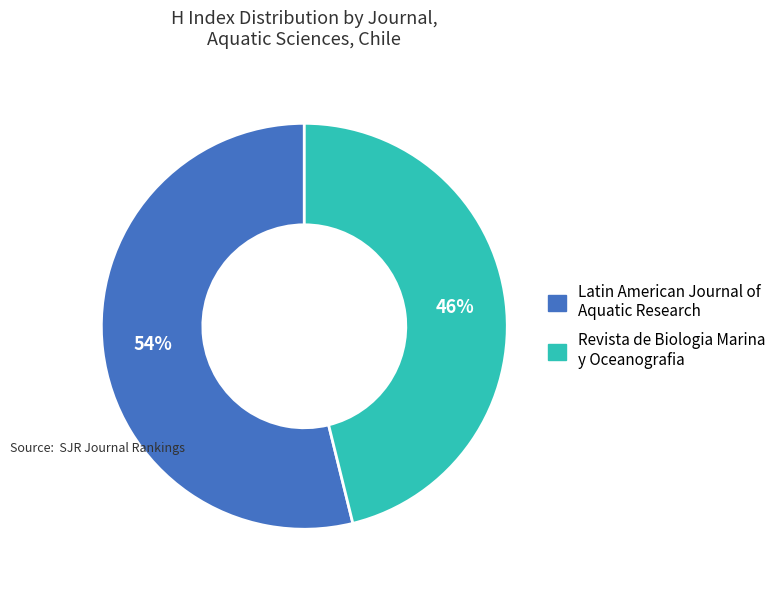

Rank the categories by value from lowest to highest.

Revista de Biologia Marina y Oceanografia, Latin American Journal of Aquatic Research